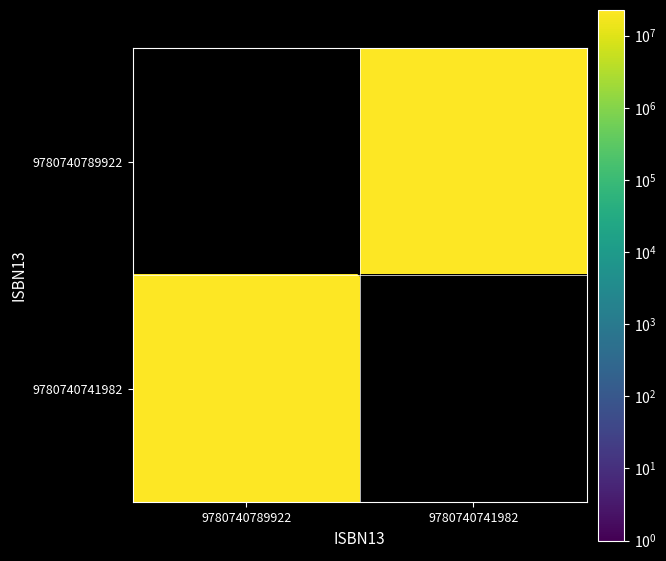

The 9780740741982 series shows 10048124.2 at 9780740789922. True or false?

False